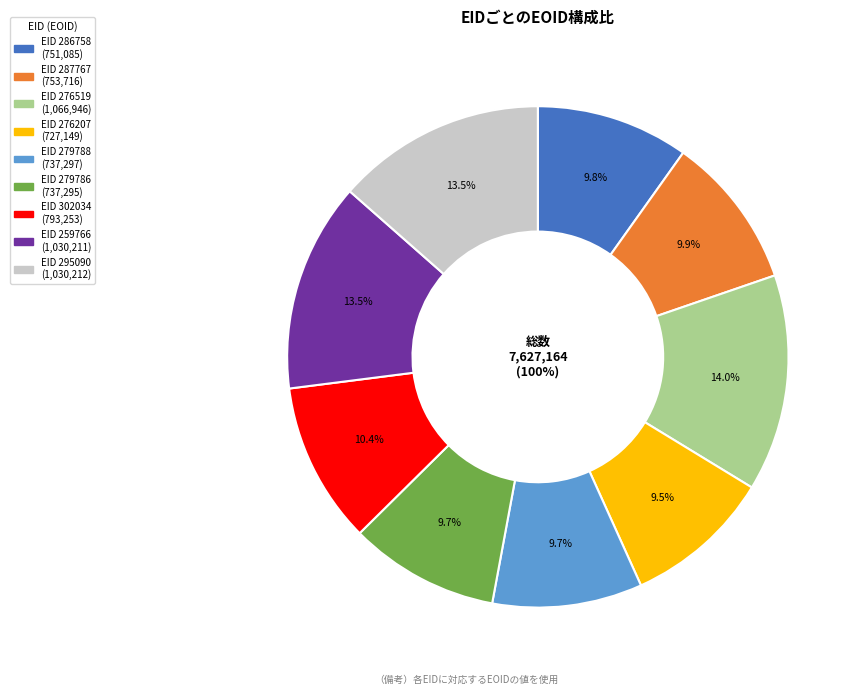

What is the change in value from 302034 to 295090?

+236959